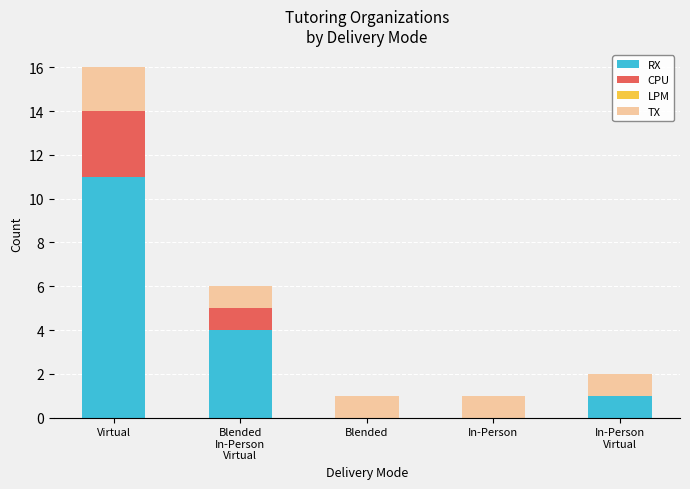

What is the average value of the RX series?

3